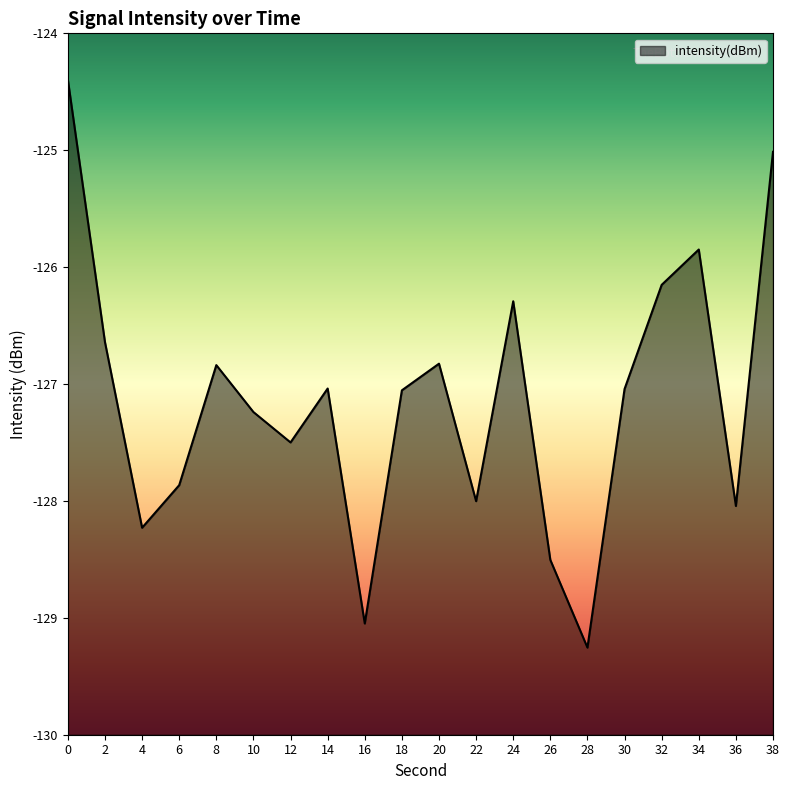

What is the minimum value shown in the chart?

-129.3